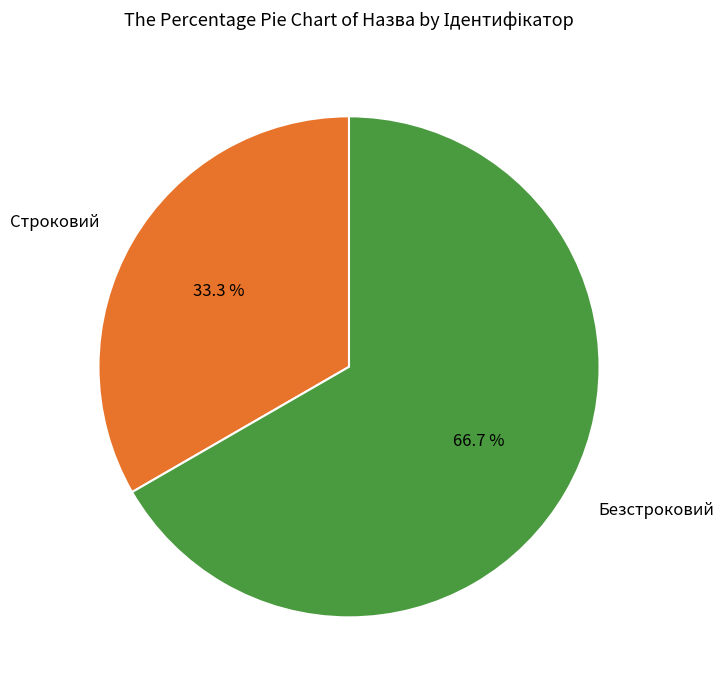

To the nearest percent, what portion does Строковий represent?

33%